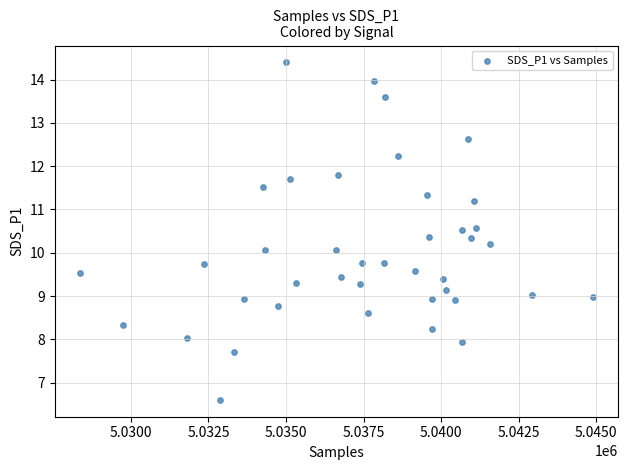

What is the range of Y values (max minus min)?

7.8